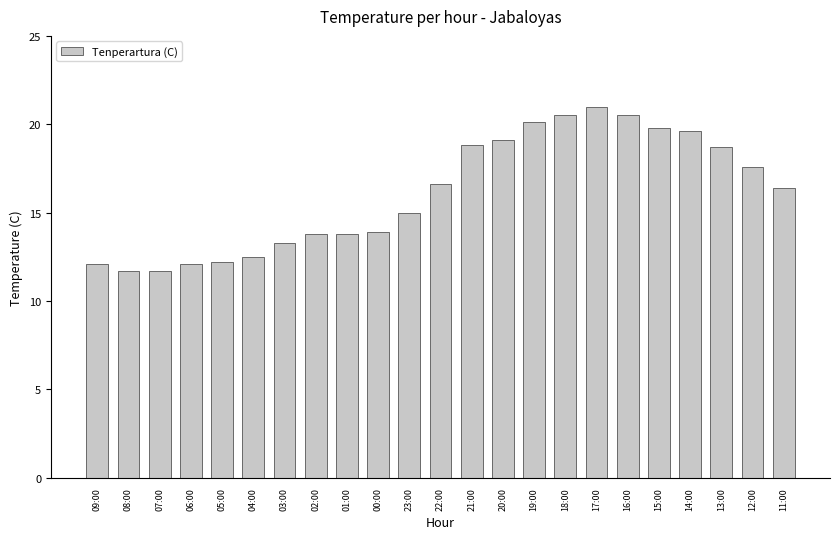

True or false: the data shows 10.3 at 12:00.

False